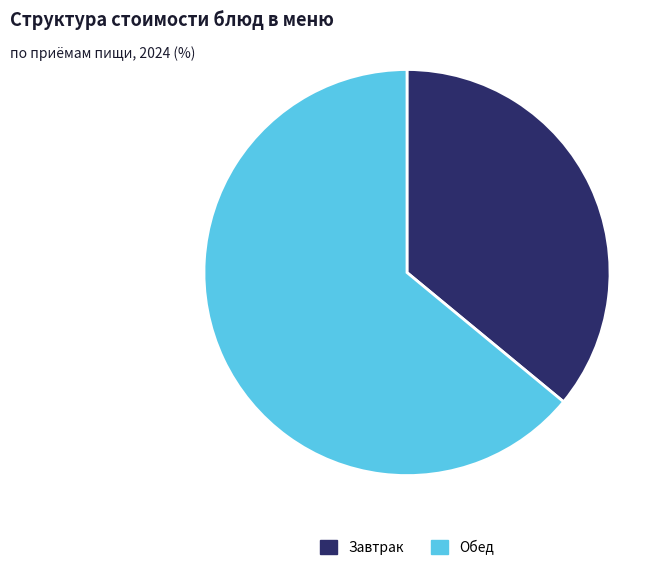

Does any single category account for the majority?

Yes